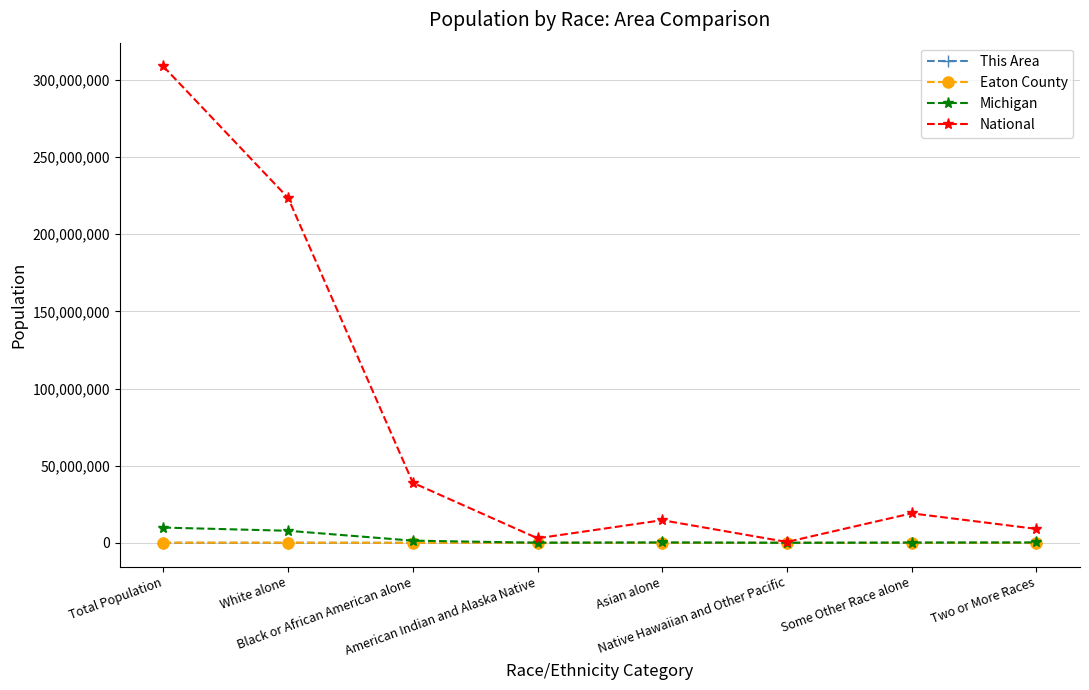

Which series has the largest range (max minus min)?

National